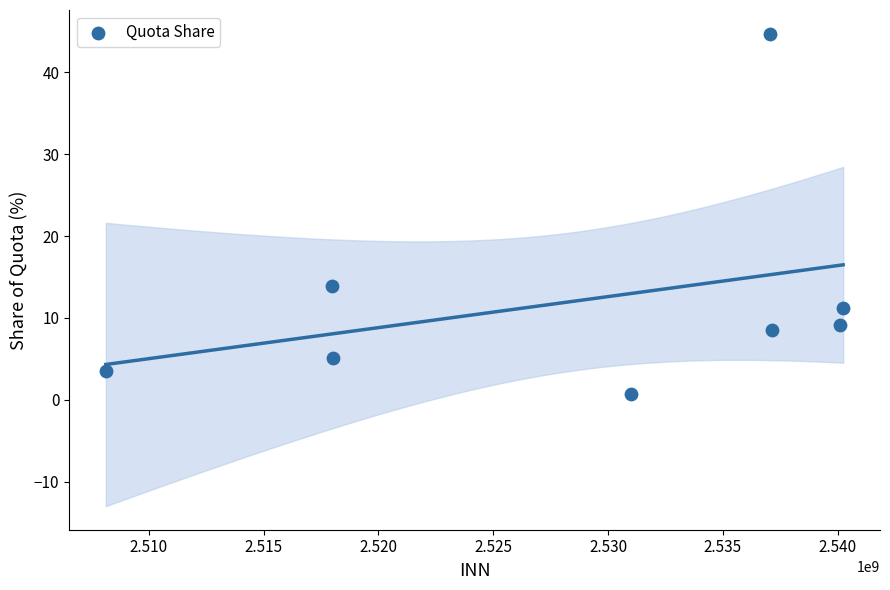

What is the range of X values (max minus min)?

32096093.0